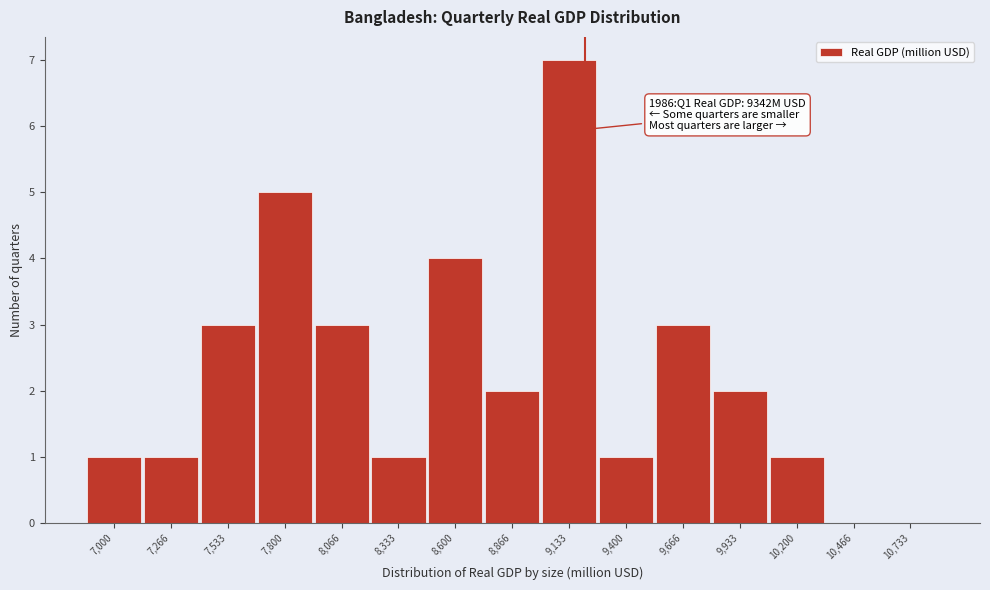

Reading right to left, extract all data points from this chart.

10,733=0	10,466=0	10,200=1	9,933=2	9,666=3	9,400=1	9,133=7	8,866=2	8,600=4	8,333=1	8,066=3	7,800=5	7,533=3	7,266=1	7,000=1